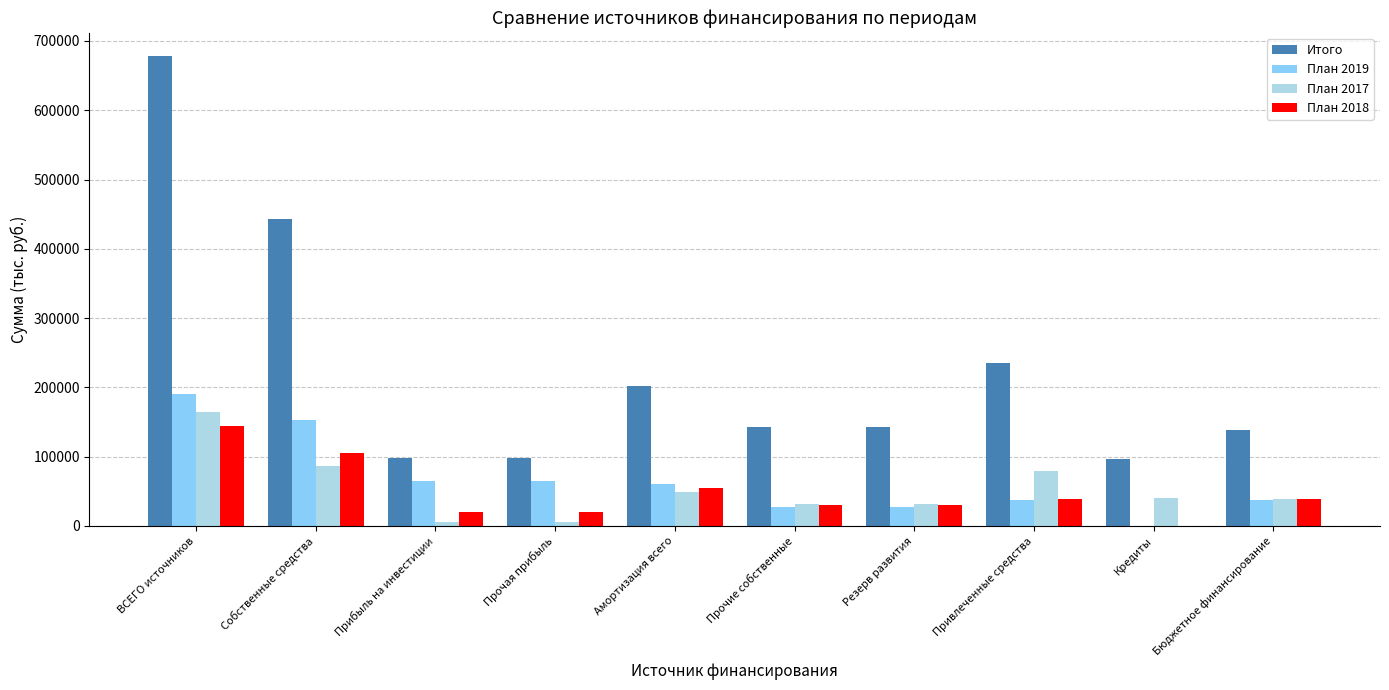

What are all the series names shown in the legend?

Итого, План 2019, План 2017, План 2018